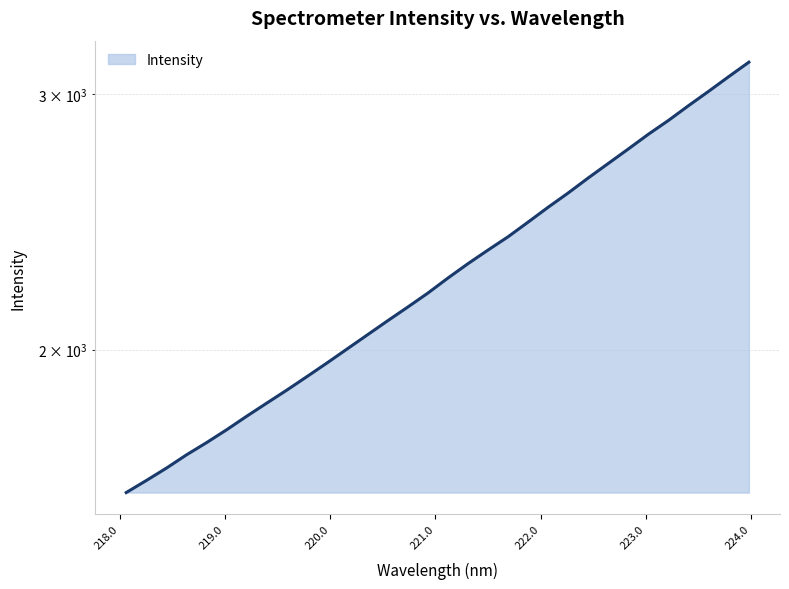

How many data points are above 2240?

16